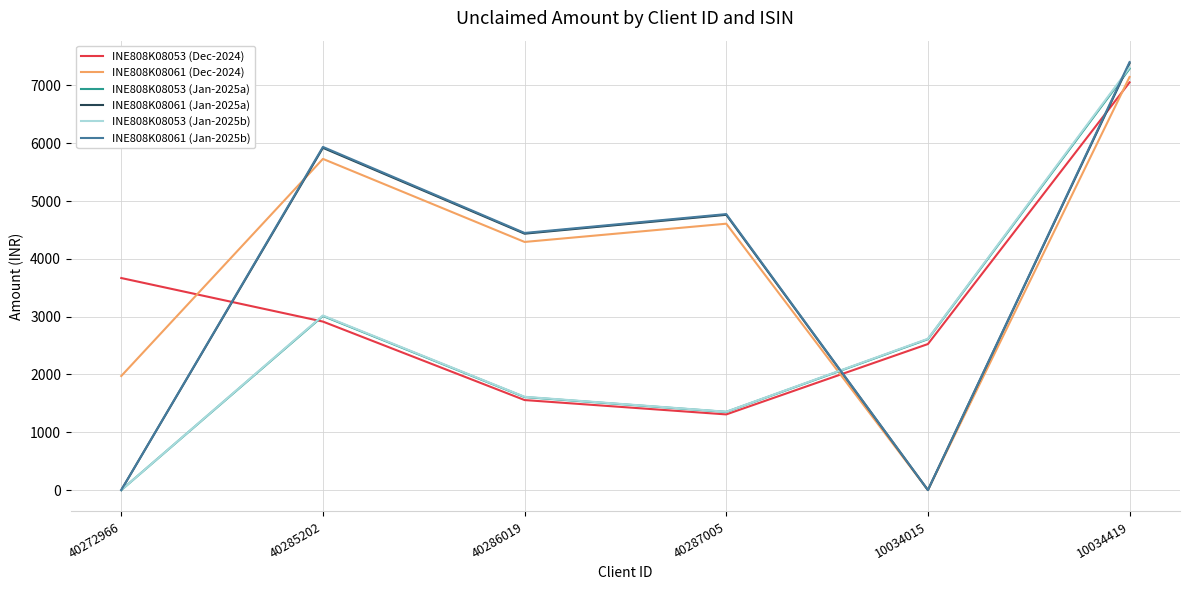

How many lines are shown in the chart?

6